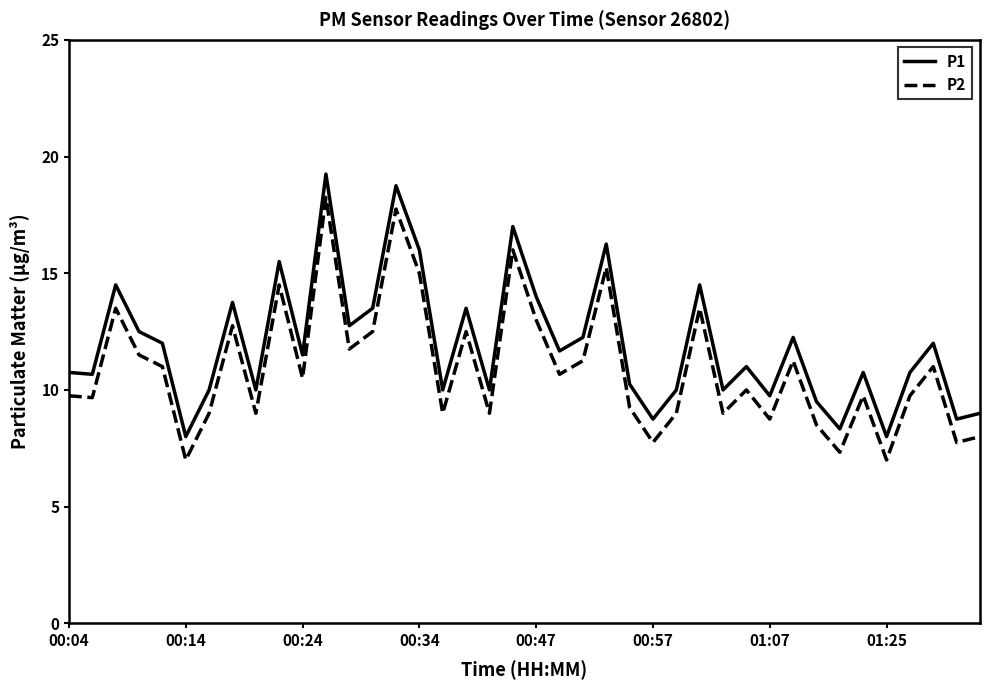

Which series has the largest total across all categories?

P1